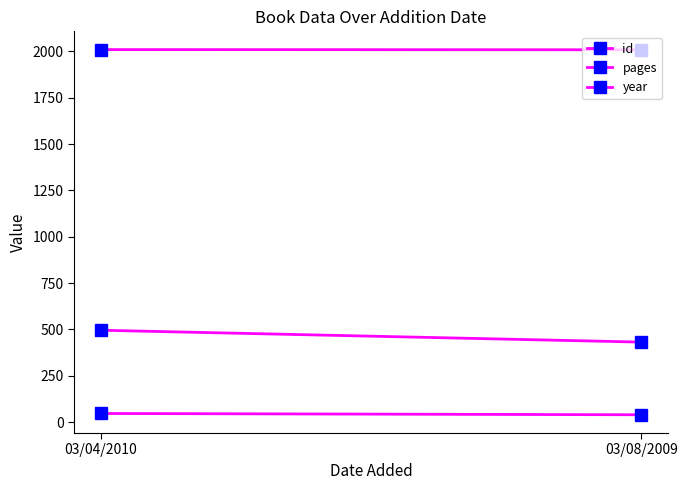

What is the difference between the highest and lowest values at 03/08/2009?

1969